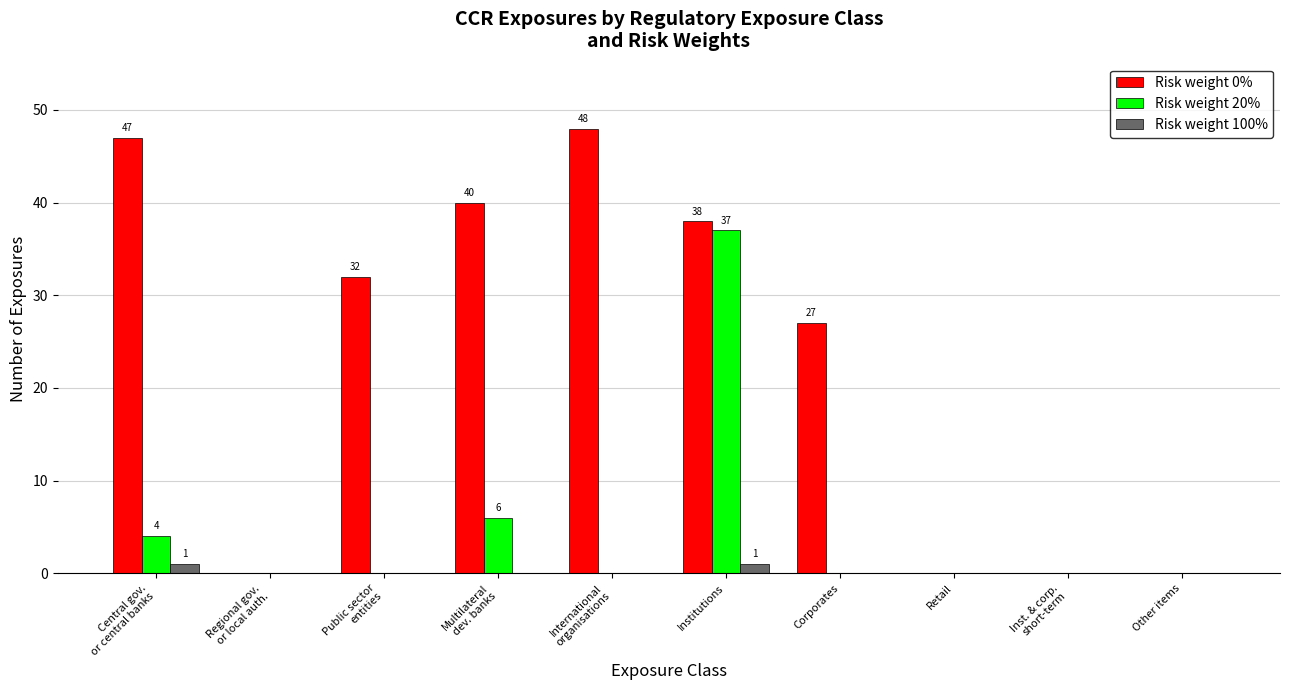

At which label is Risk weight 20% closest to 18?

Multilateral
dev. banks